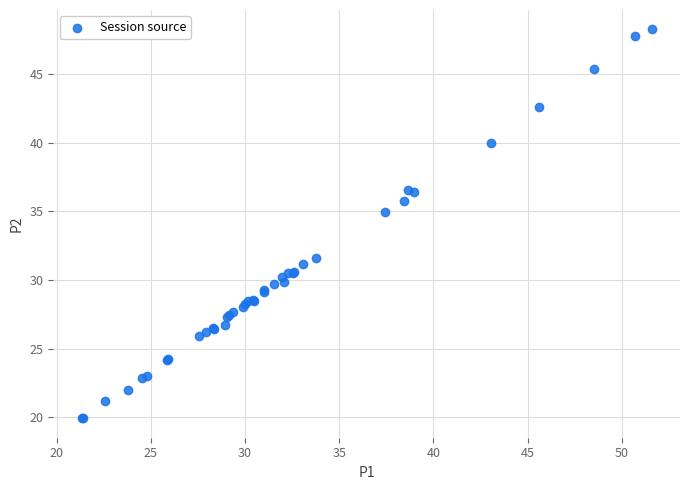

What Y value in the scatter plot is closest to 34?

35.0